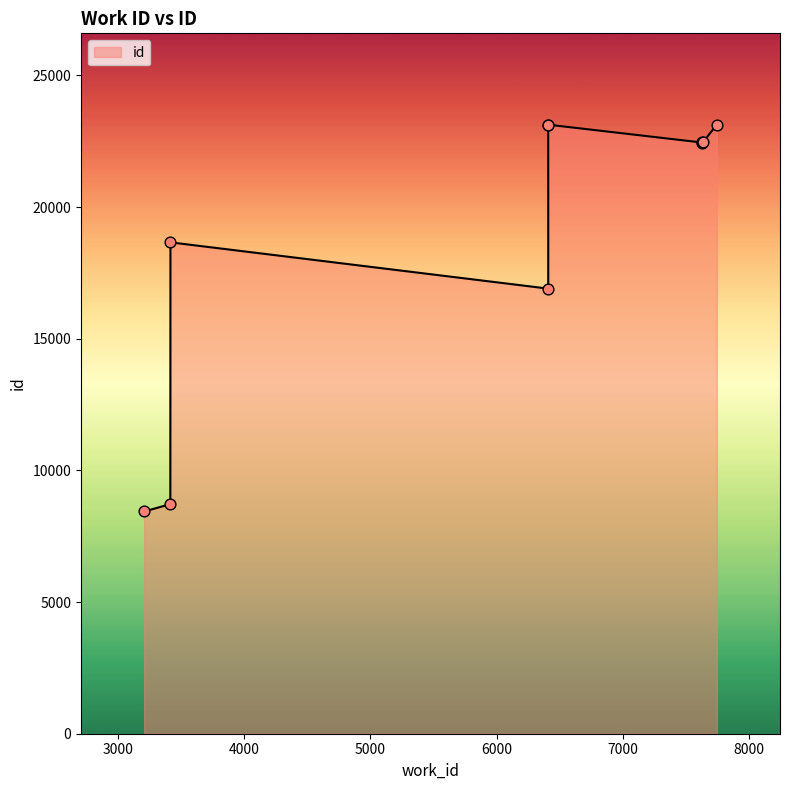

What is the ratio of the value at 3210 to the value at 3418?

0.5